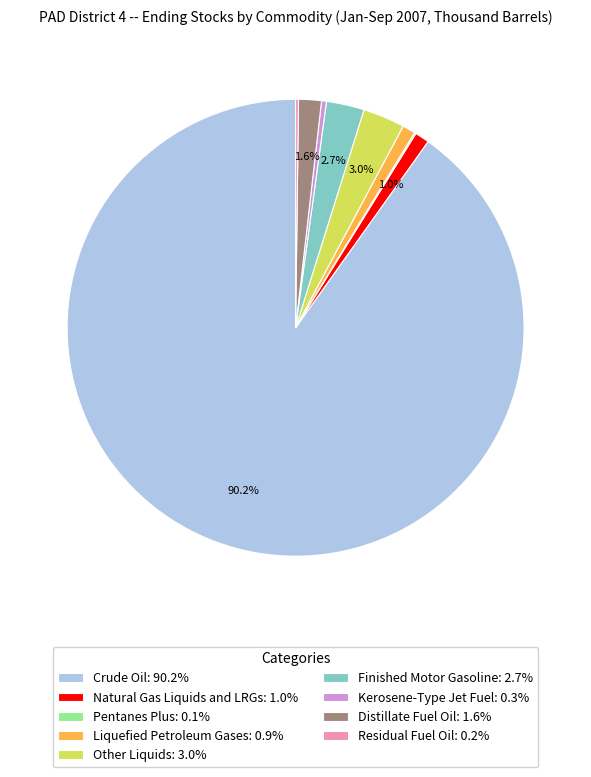

How much of the chart is everything except Crude Oil: 90.2%?

9.8%